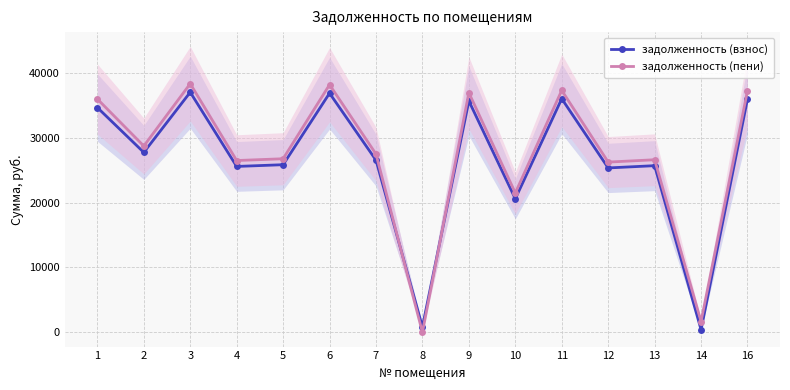

Which category has the highest value in the задолженность (пени) series?

3